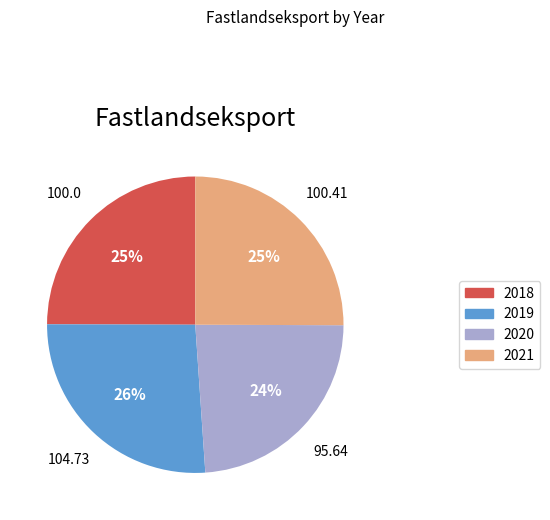

Which slice is the largest?

2019